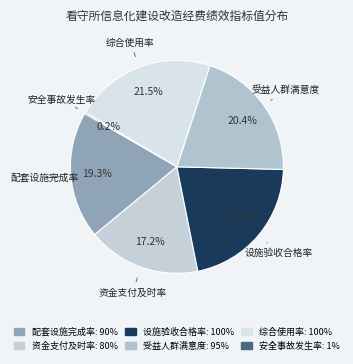

What percentage is NOT represented by 受益人群满意度?

79.6%